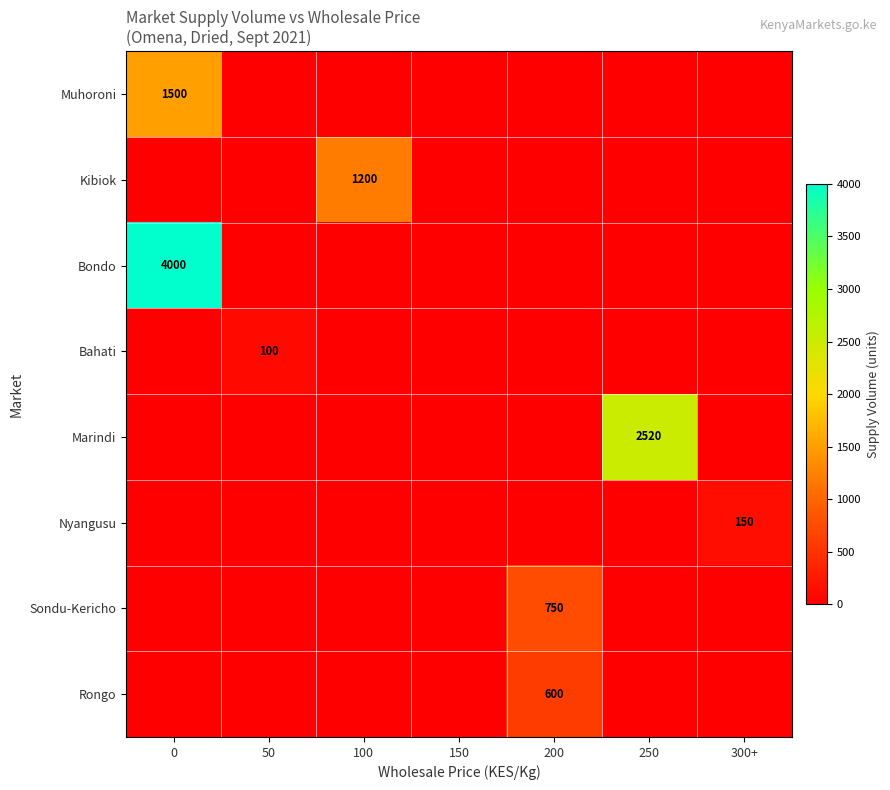

Is it true that Marindi equals 2520 at 250?

True